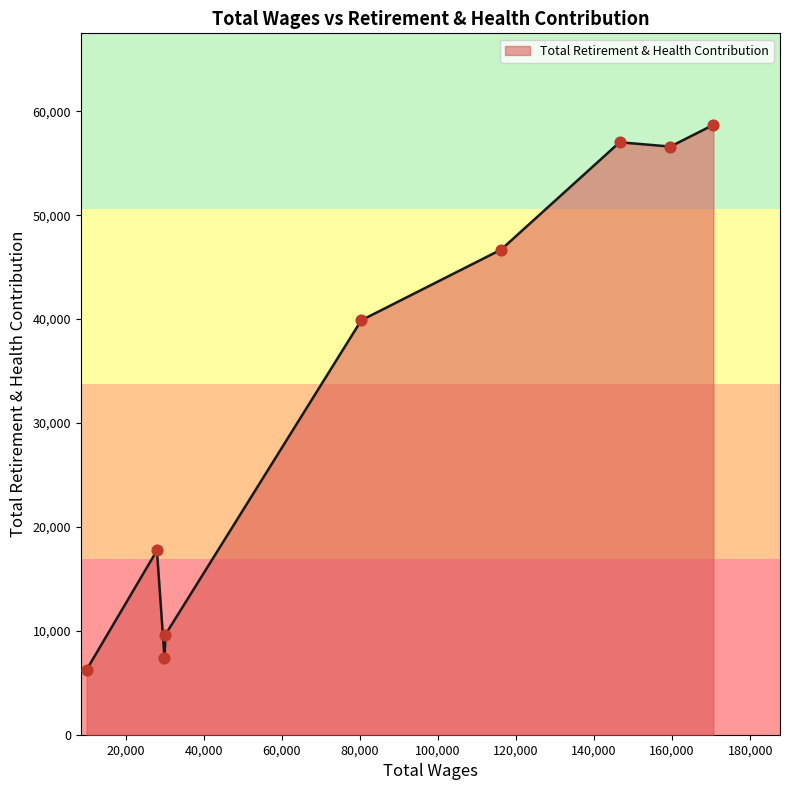

What is the minimum value shown in the chart?

6261